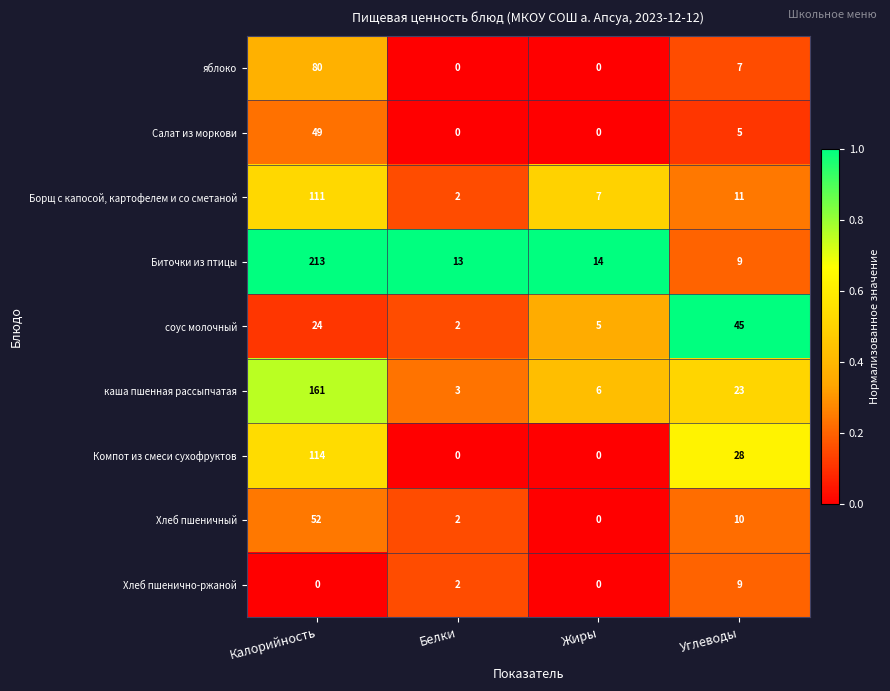

What is the difference between the maximum and minimum values in the Хлеб пшеничный series?

52